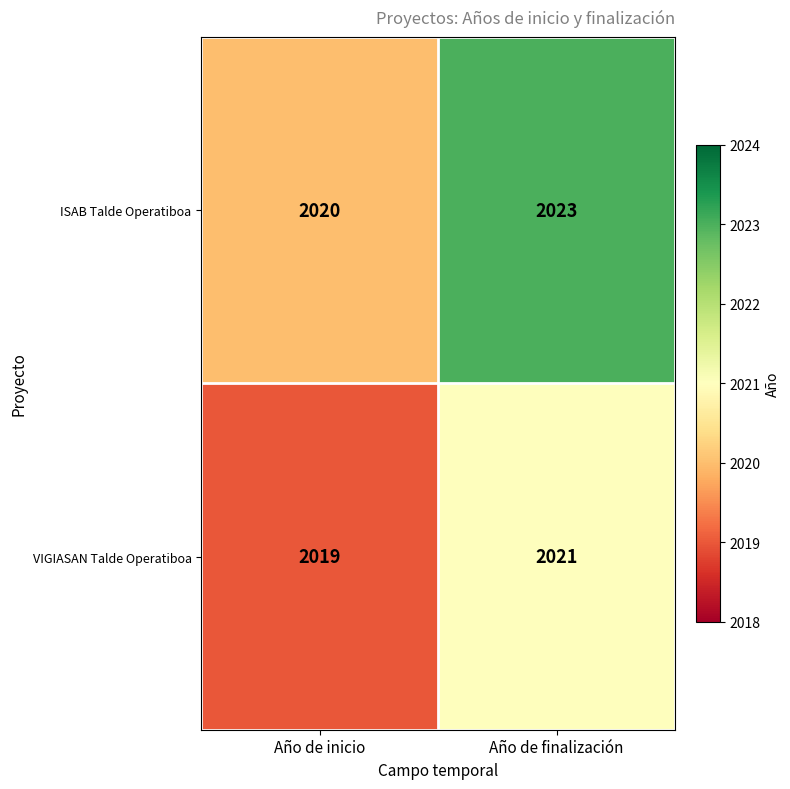

Count the number of categories in the chart.

2